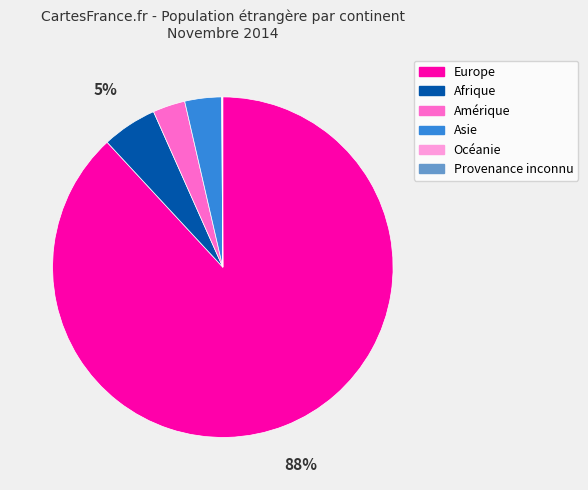

To the nearest percent, what is the average slice percentage?

17%